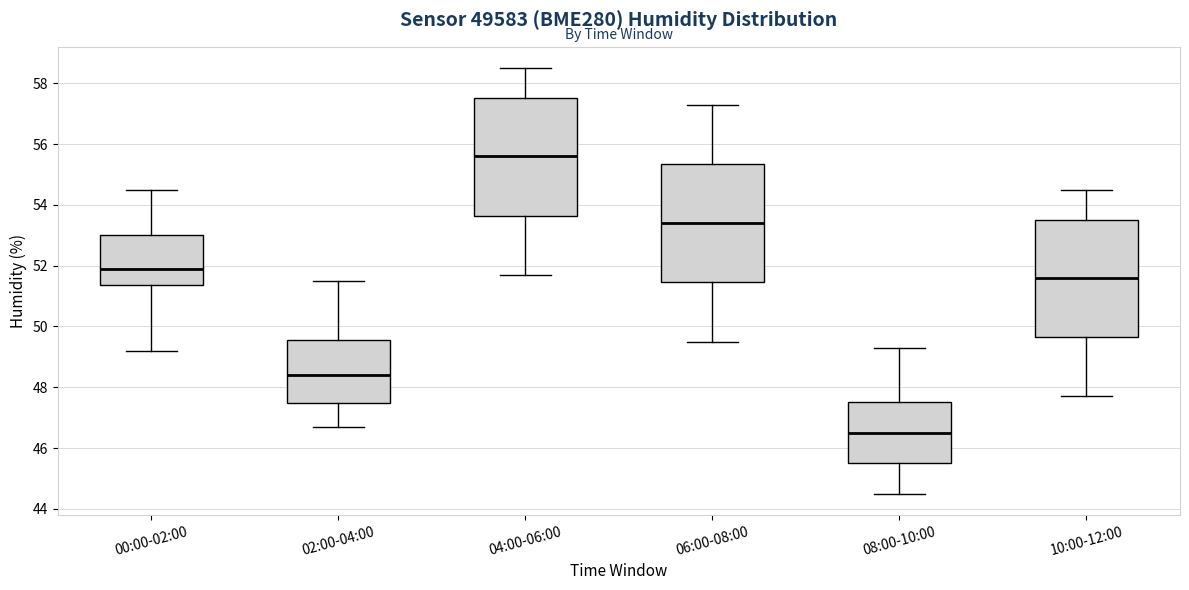

Reading left to right, transcribe this box plot: for each box, give where its median line is, the range the box spans, and where its two whiskers end, as read against the y-axis. The values are not printed on the chart, so give them approximately, as read against the axis.

00:00-02:00: median 52.0, box 51.4 to 53.0, whiskers 49.2 to 54.6
02:00-04:00: median 48.4, box 47.4 to 49.6, whiskers 46.8 to 51.6
04:00-06:00: median 55.6, box 53.6 to 57.6, whiskers 51.8 to 58.6
06:00-08:00: median 53.4, box 51.4 to 55.4, whiskers 49.6 to 57.4
08:00-10:00: median 46.6, box 45.6 to 47.6, whiskers 44.6 to 49.4
10:00-12:00: median 51.6, box 49.6 to 53.6, whiskers 47.8 to 54.6